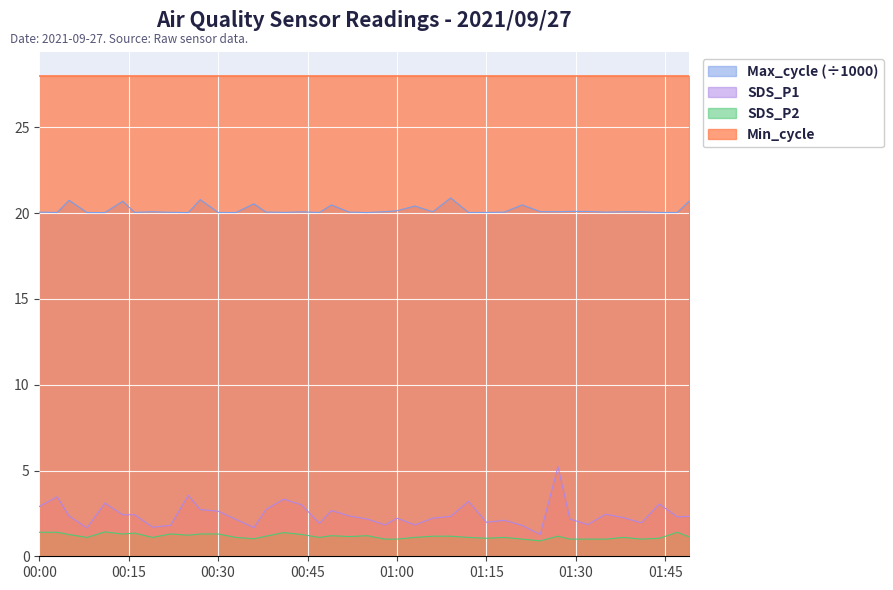

What is the maximum value shown in the chart?

28.0